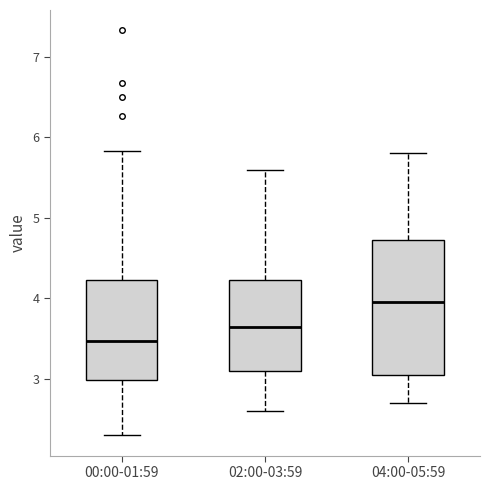

Reading left to right, transcribe this box plot: for each box, give where its median line is, the range the box spans, and where its two whiskers end, as read against the y-axis. The values are not printed on the chart, so give them approximately, as read against the axis.

00:00-01:59: median 3.5, box 3.0 to 4.2, whiskers 2.3 to 5.8
02:00-03:59: median 3.7, box 3.1 to 4.2, whiskers 2.6 to 5.6
04:00-05:59: median 4.0, box 3.1 to 4.7, whiskers 2.7 to 5.8